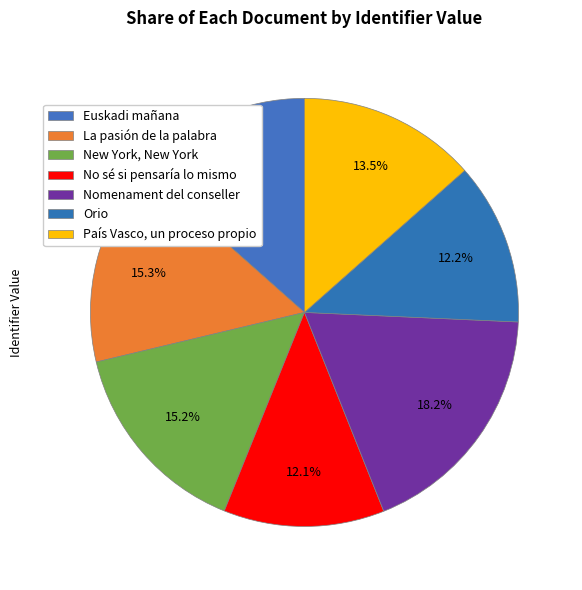

What is the change in value from La pasión de la palabra to Orio?

-273